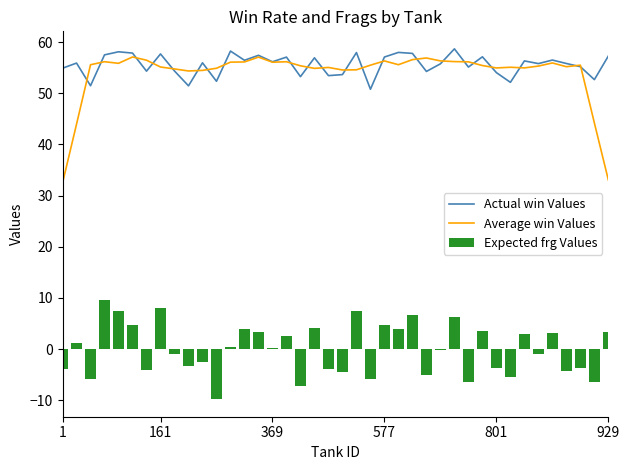

How many values in the Actual win Values series exceed 55?

26